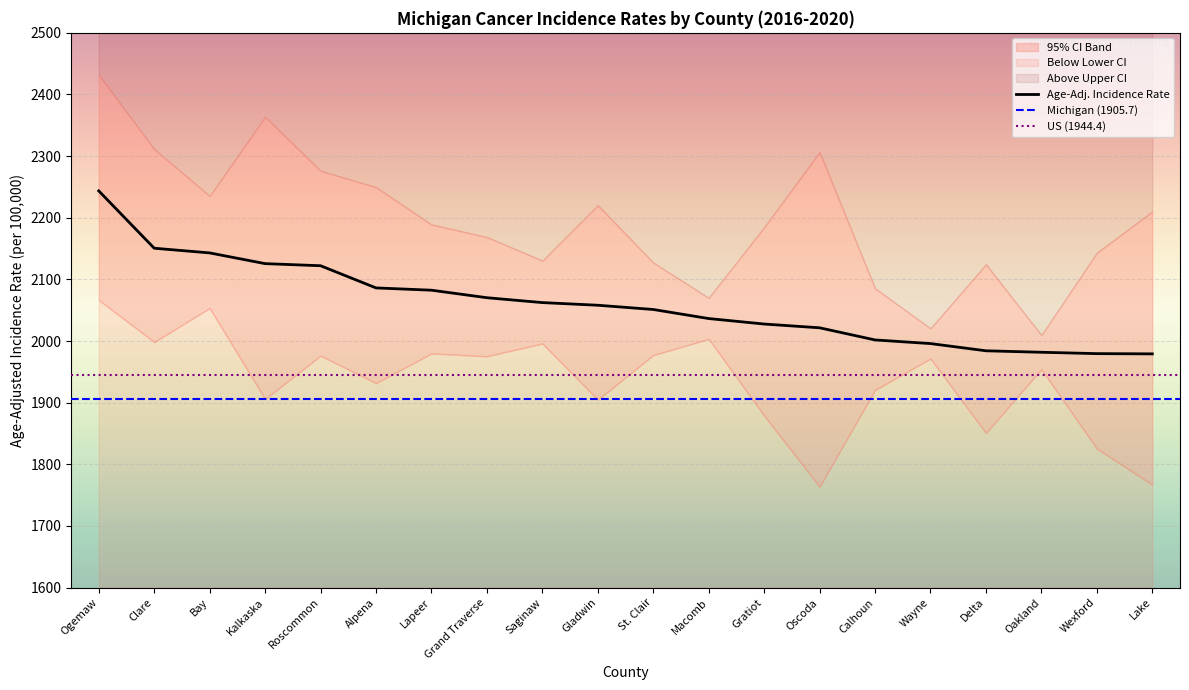

In Lower 95% CI, how many points are lower than both neighbors (excluding endpoints)?

7